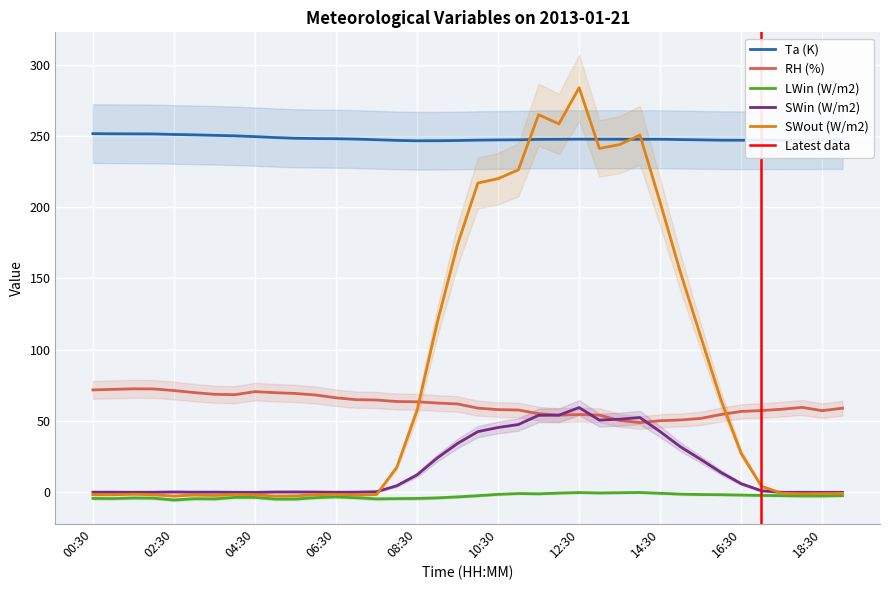

At which label does SWout (W/m2) reach its minimum?

05:00